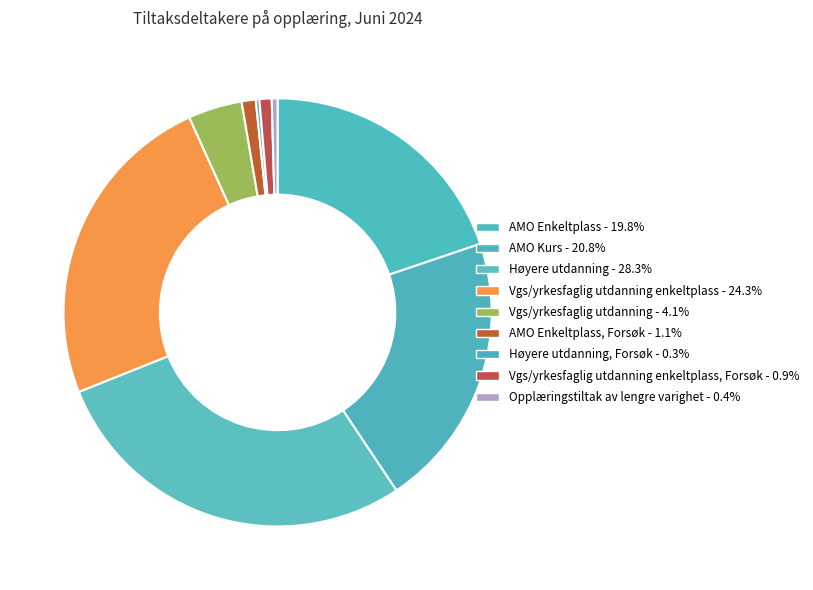

How many slices are in this pie chart?

9